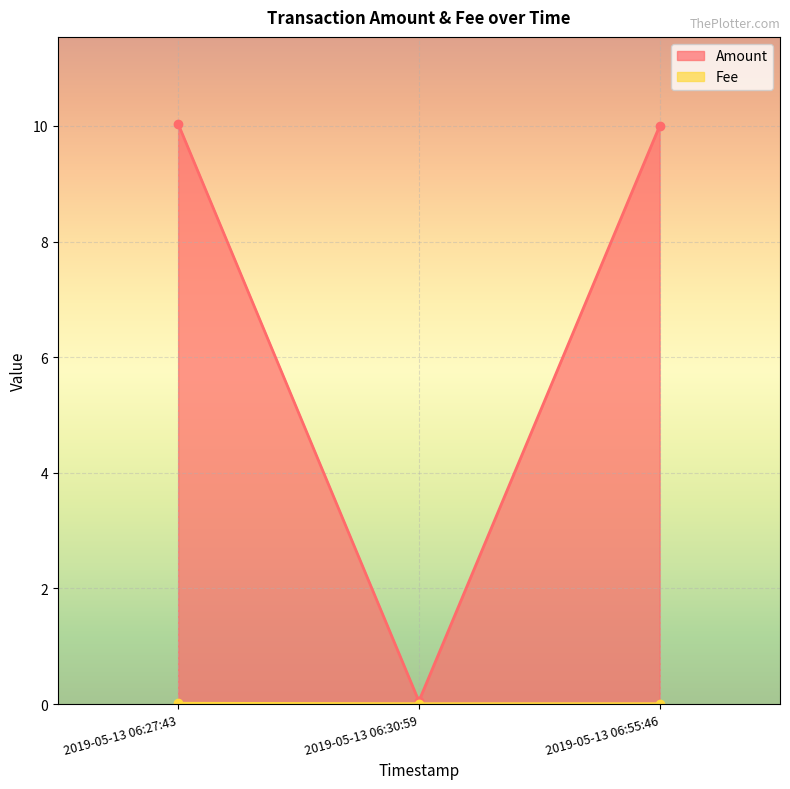

What are all the series names shown in the legend?

Amount, Fee